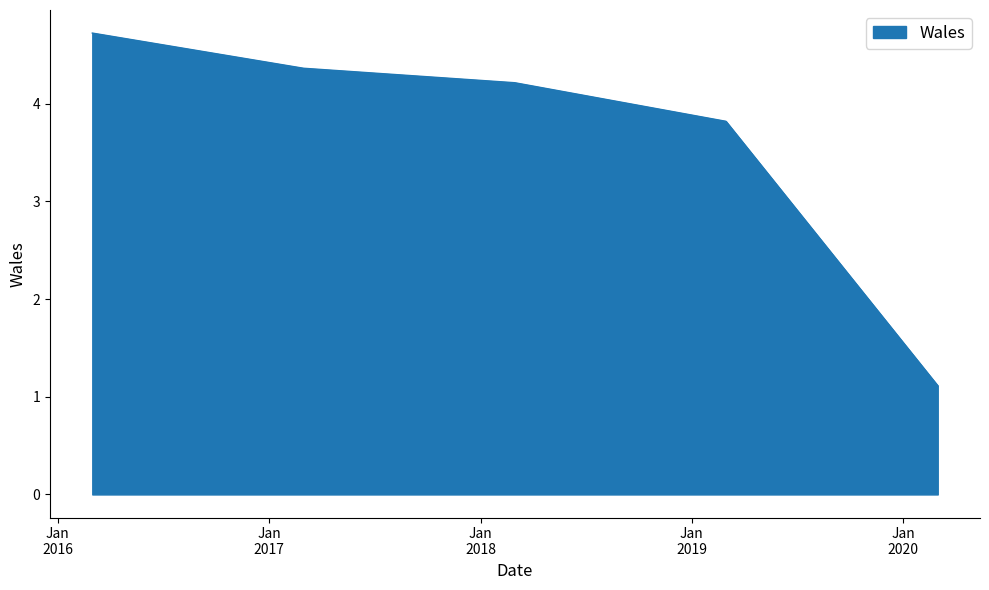

Reading left to right, extract all data points from this chart.

4.7	4.4	4.2	3.8	1.1